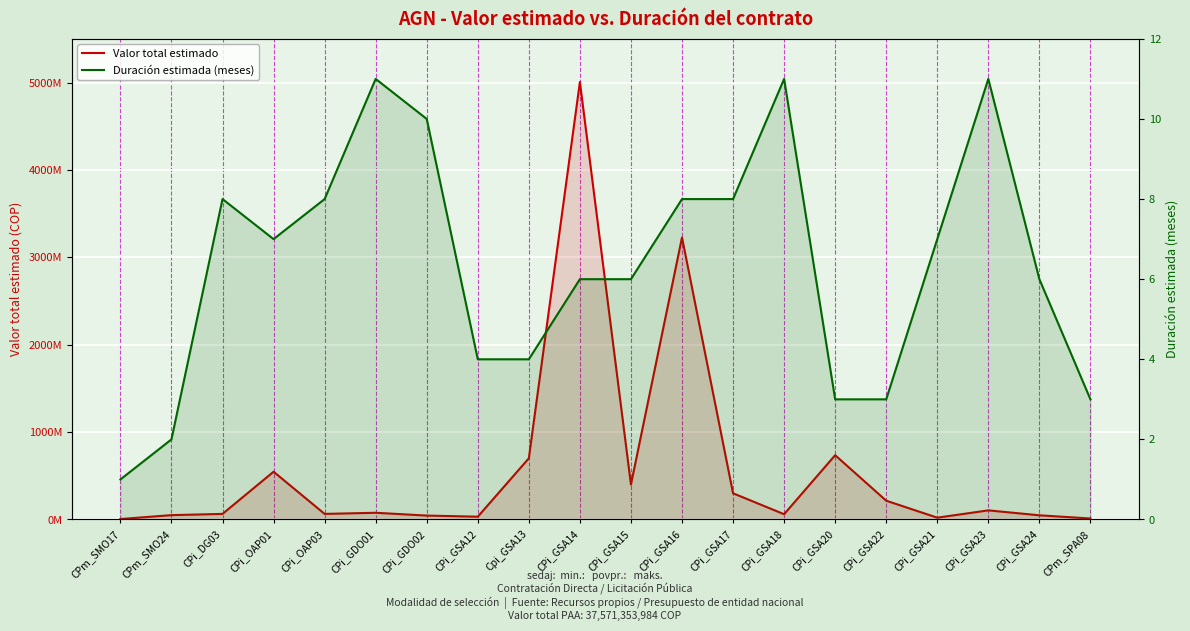

Rank the categories by Valor total estimado value from lowest to highest.

CPm_SMO17, CPm_SPA08, CPi_GSA21, CPi_GSA12, CPi_GDO02, CPi_GSA24, CPm_SMO24, CPi_GSA18, CPi_DG03, CPi_OAP03, CPi_GDO01, CPi_GSA23, CPi_GSA22, CPi_GSA17, CPi_GSA15, CPi_OAP01, Cpi_GSA13, CPi_GSA20, CPi_GSA16, CPi_GSA14